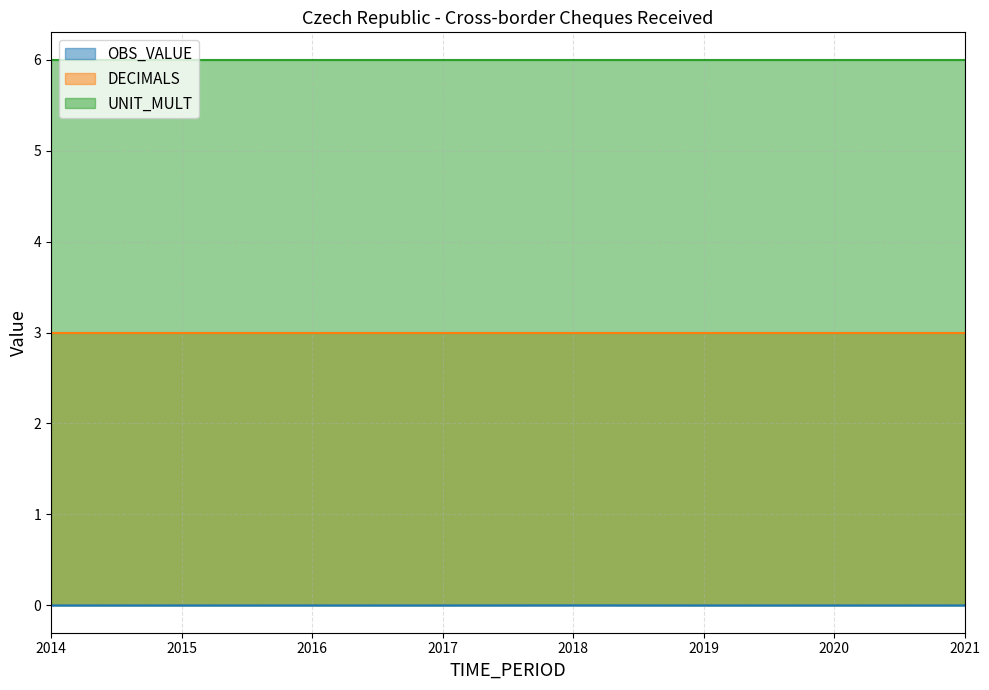

Does the chart display data point markers on the line(s)?

No